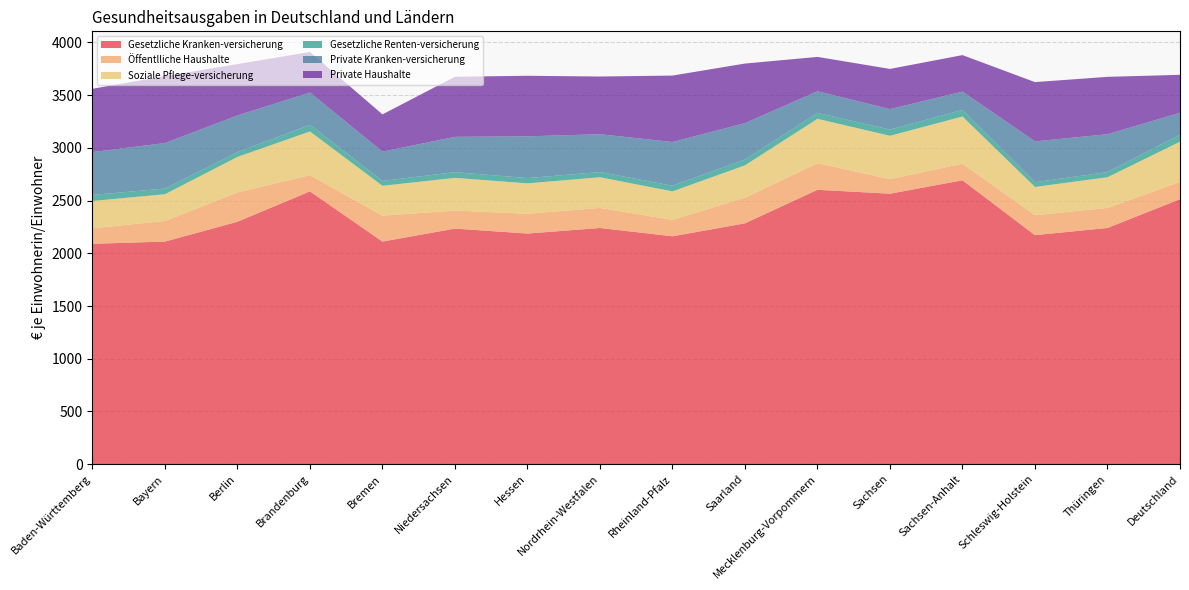

The value of Gesetzliche Kranken-versicherung at Deutschland is 2513. True or false?

True